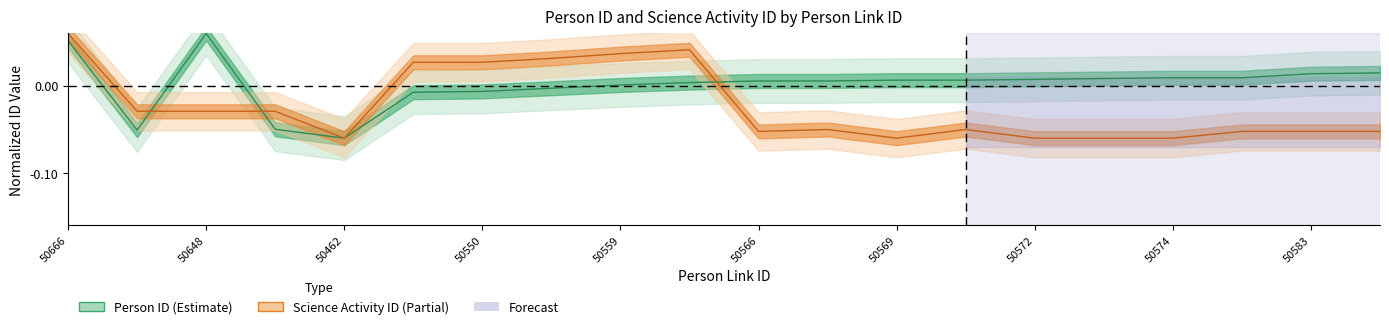

What is the sum of all Science Activity ID values?

-0.5